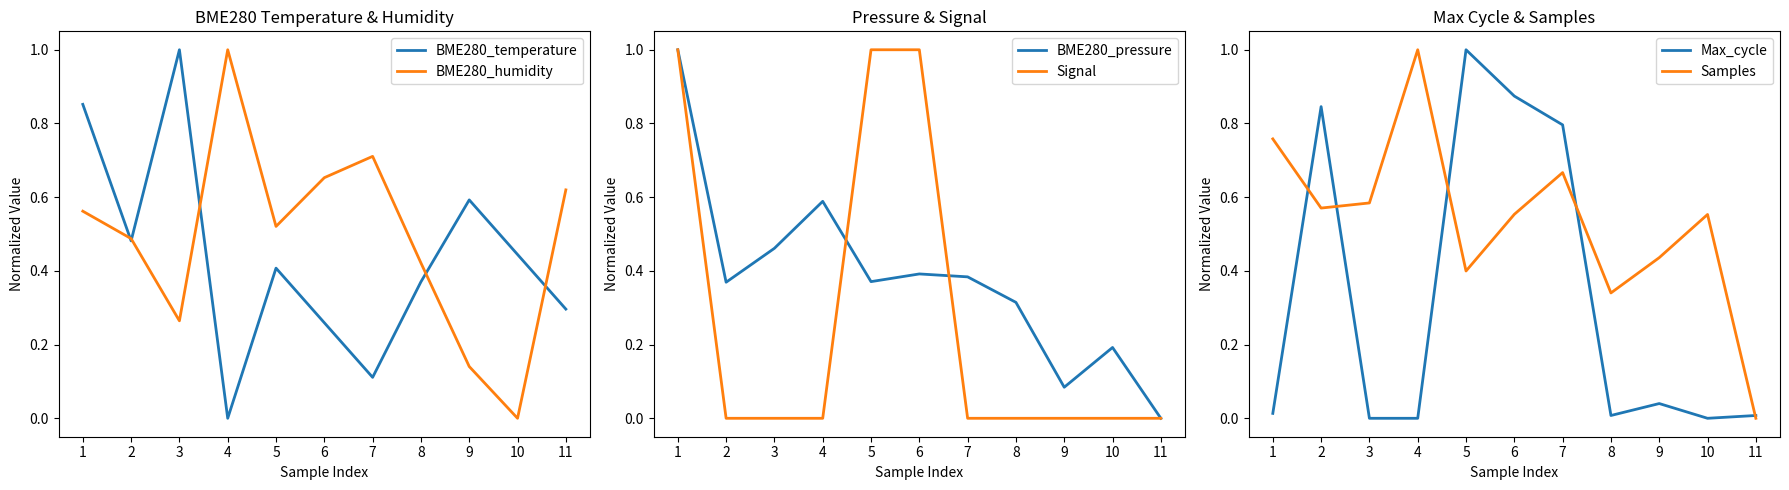

What is the difference between the BME280_humidity values at 10 and 7?

0.7